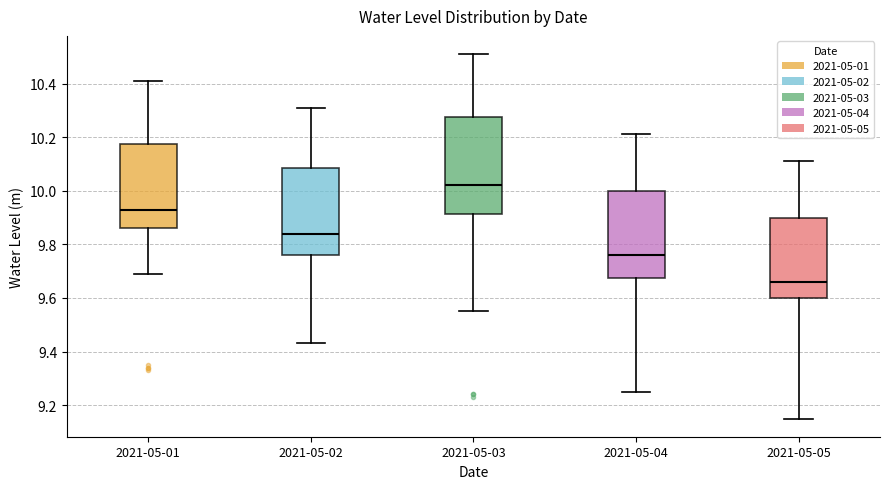

Where does the lower whisker of the box for 2021-05-04 end on the y-axis? The values are not printed on the chart, so give them approximately, as read against the axis.

9.26